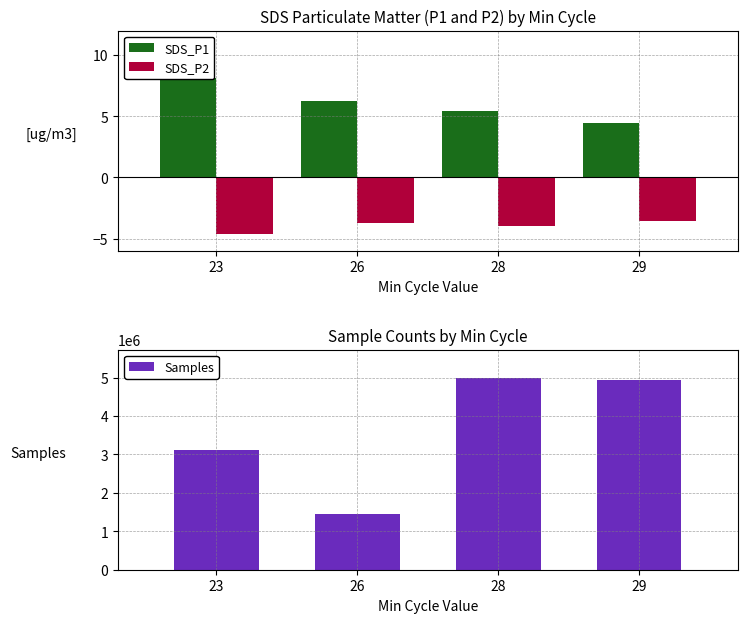

Which category has the highest value across all series?

28